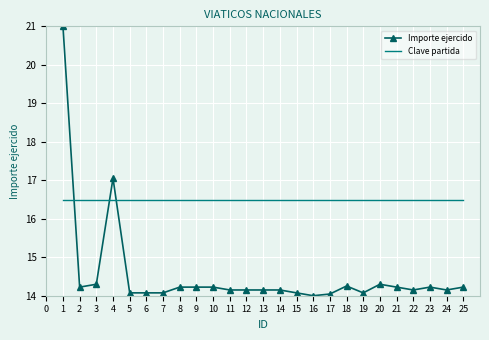

What is the average value of the Importe ejercido series?

14.6